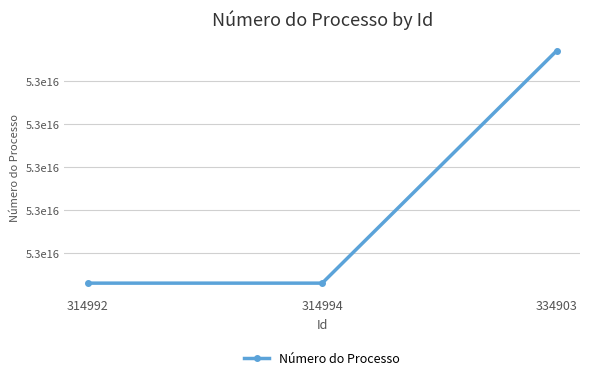

Does the chart have visible grid lines?

Yes